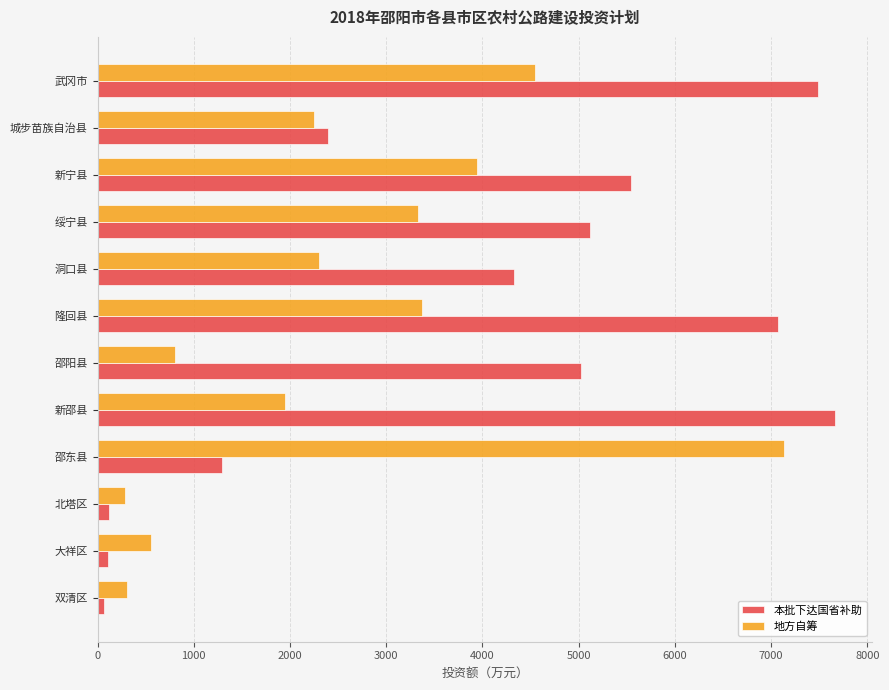

How many series are shown in this chart?

2